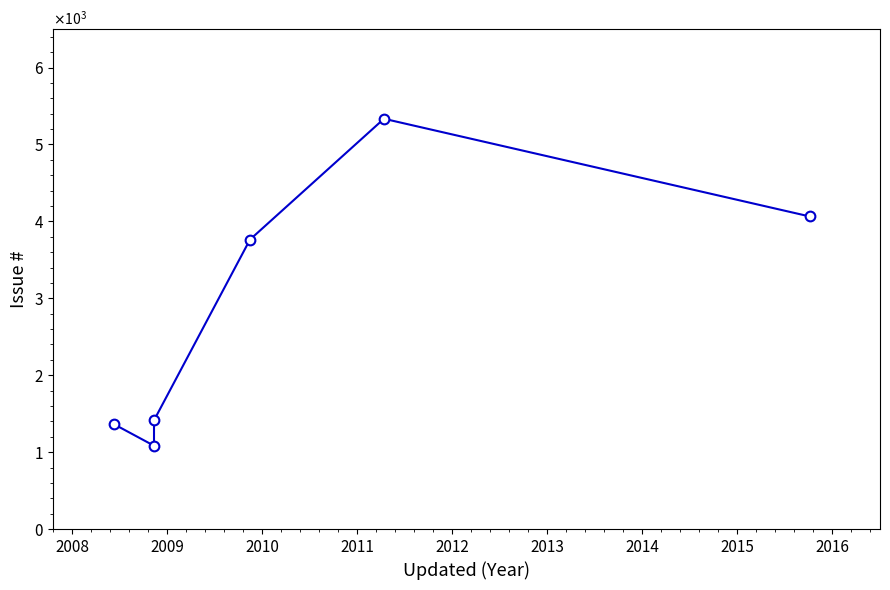

What is the change in value from 2009 to 2010?

+2350